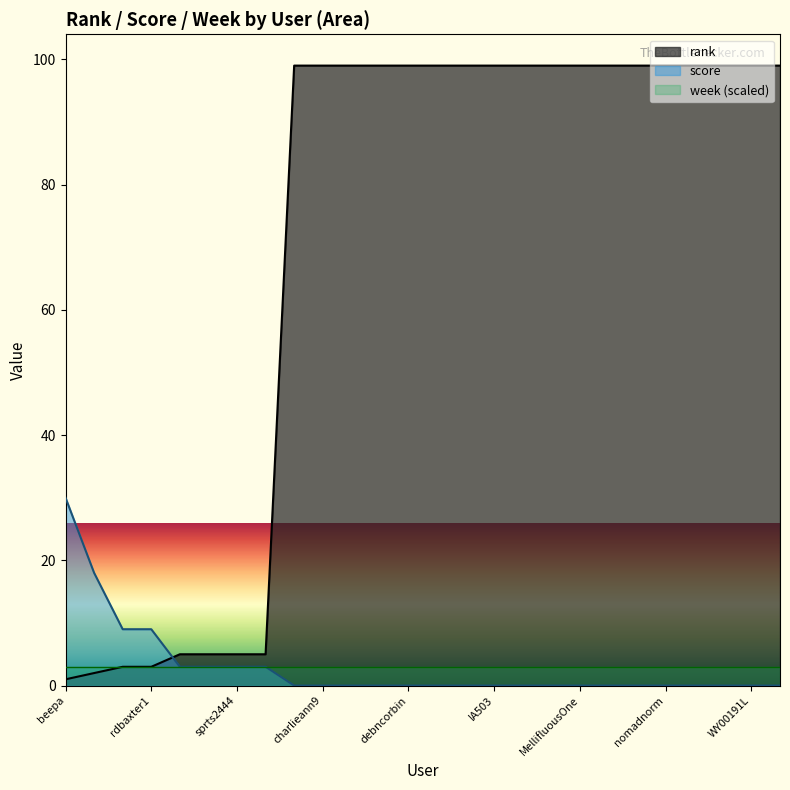

What is the sum of all rank values?

1811